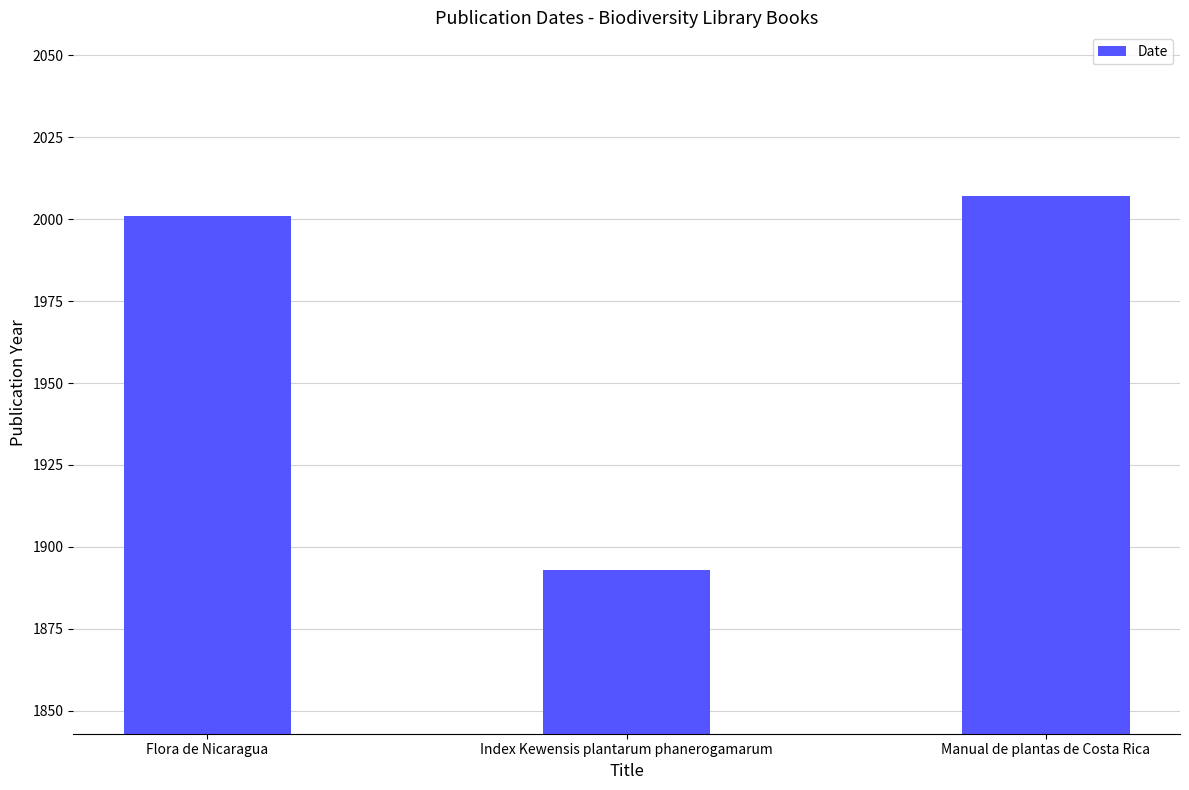

Reading right to left, transcribe all the data shown in this chart.

Manual de plantas de Costa Rica=2007	Index Kewensis plantarum phanerogamarum=1893	Flora de Nicaragua=2001